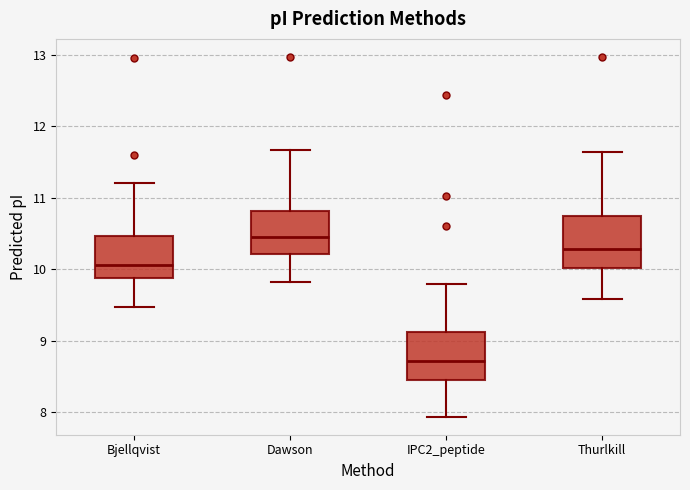

Reading left to right, read every box against the y-axis: the position of its median line, the range the box covers, and the ends of its whiskers. The values are not printed on the chart, so give them approximately, as read against the axis.

Bjellqvist: median 10.1, box 9.9 to 10.5, whiskers 9.5 to 11.2
Dawson: median 10.4, box 10.2 to 10.8, whiskers 9.8 to 11.7
IPC2_peptide: median 8.7, box 8.4 to 9.1, whiskers 7.9 to 9.8
Thurlkill: median 10.3, box 10.0 to 10.7, whiskers 9.6 to 11.6